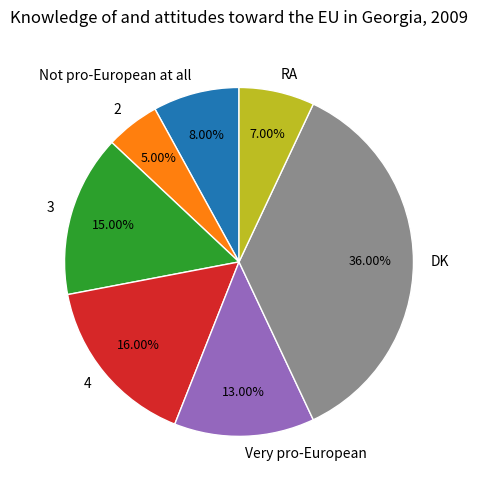

To the nearest percent, what portion does Not pro-European at all represent?

8%